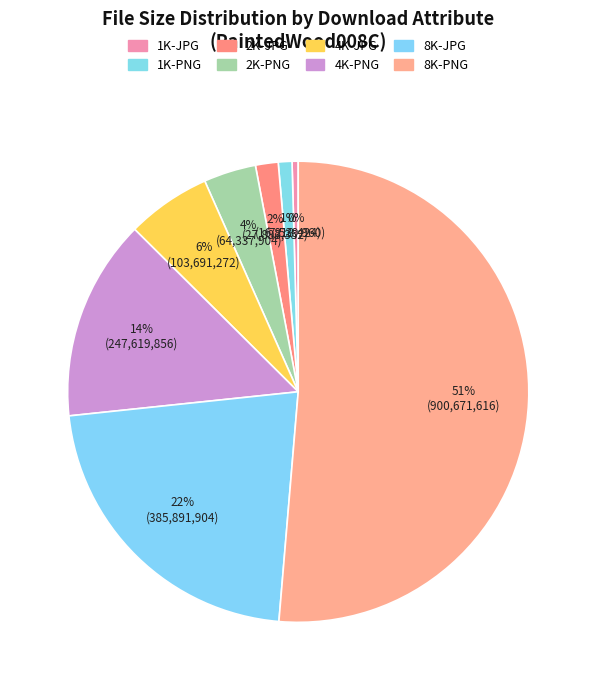

What is the change in value from 1K-PNG to 8K-JPG?

+369073500